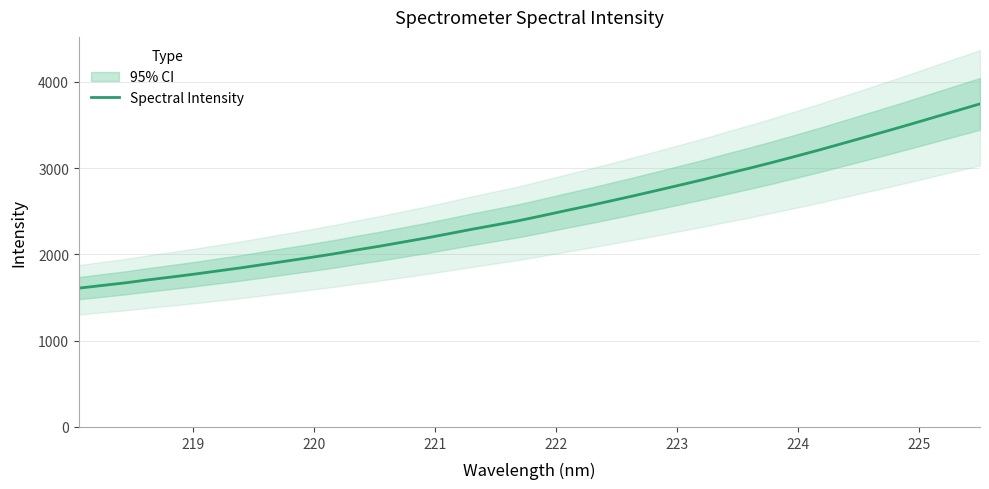

How many lines are shown in the chart?

1